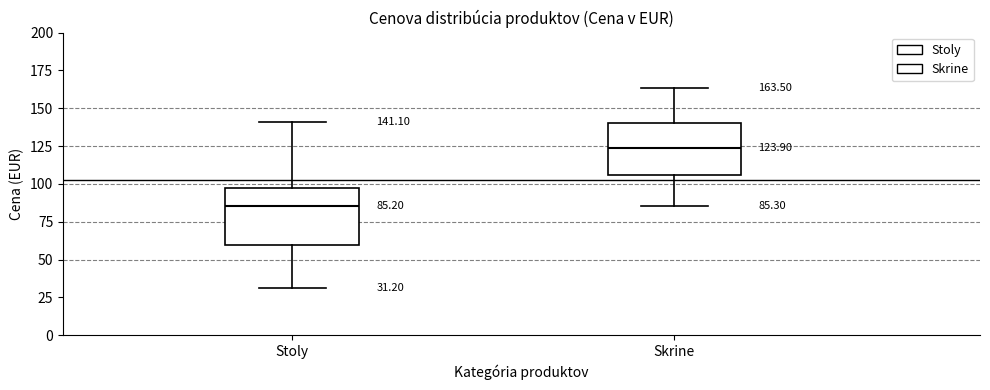

Which box has the highest median line?

Skrine